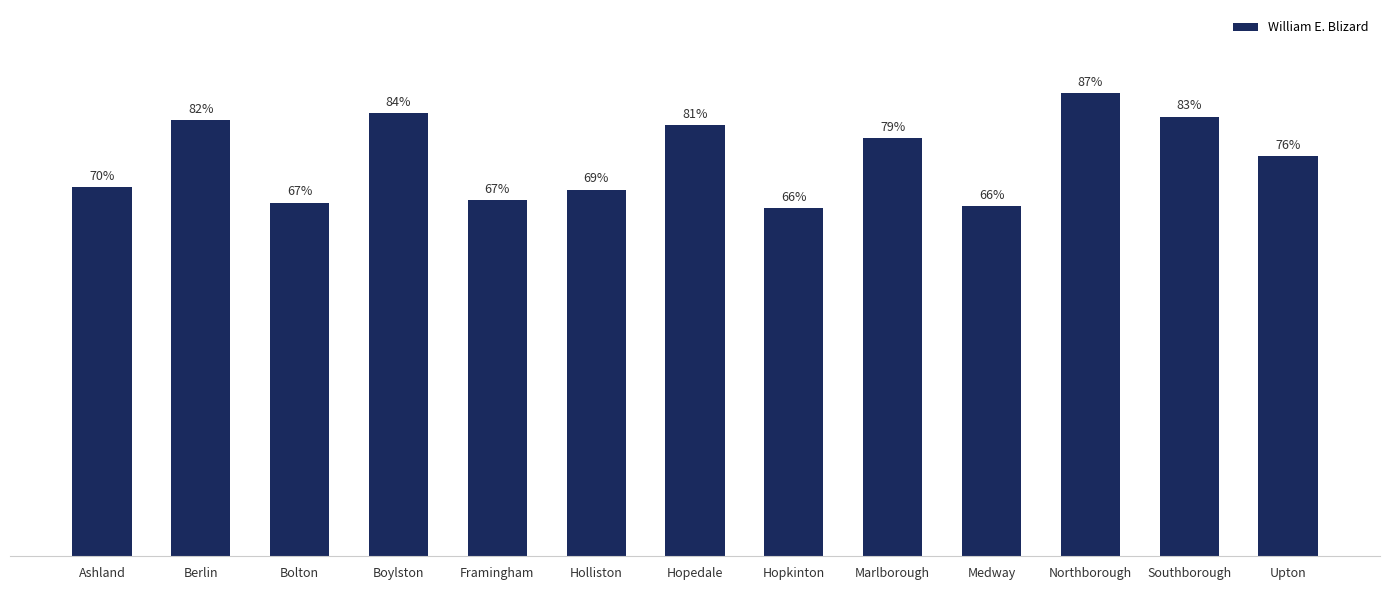

At which label does the data first exceed 75?

Berlin